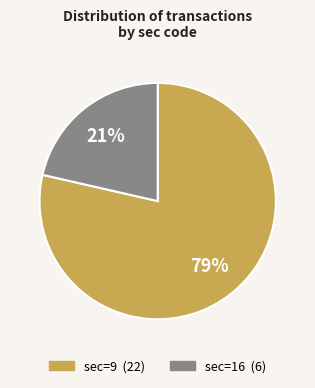

To the nearest percent, what is the average slice percentage?

50%